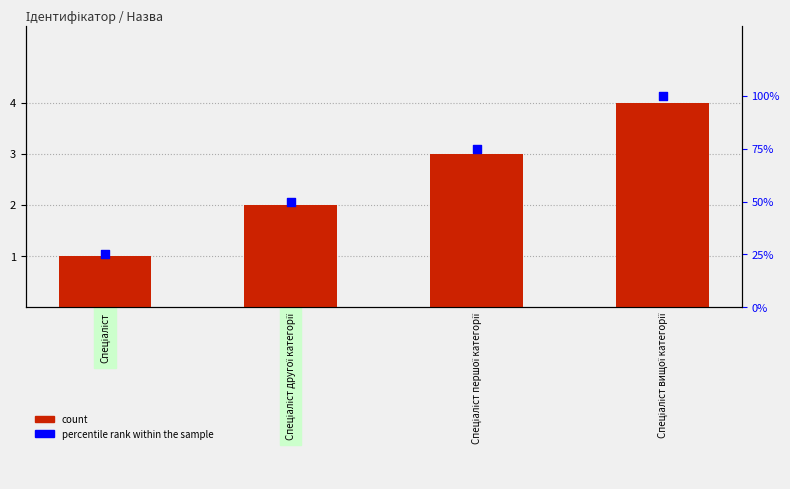

Which series contains the lowest Y value?

count